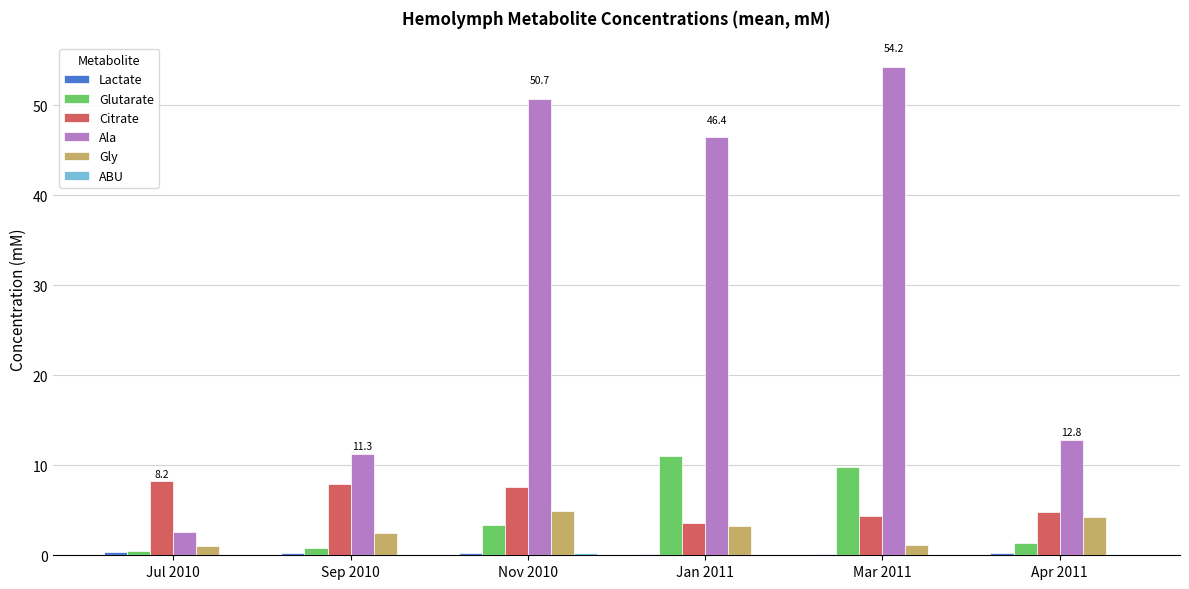

What is the sum of all Gly values?

17.0